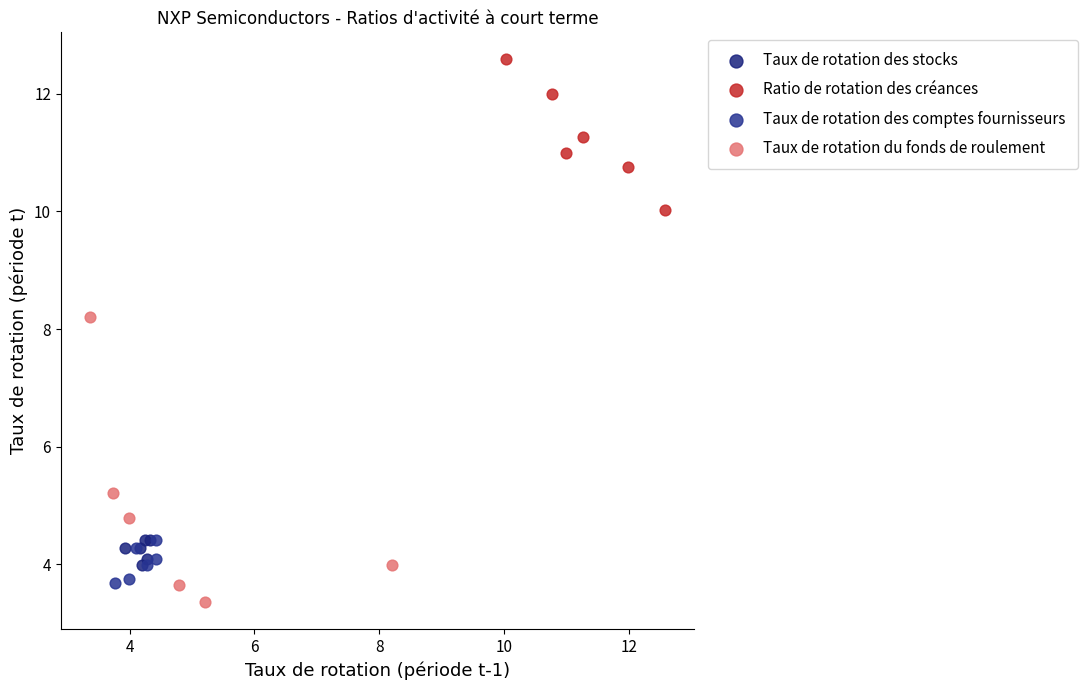

Which series contains the highest Y value?

Ratio de rotation des créances